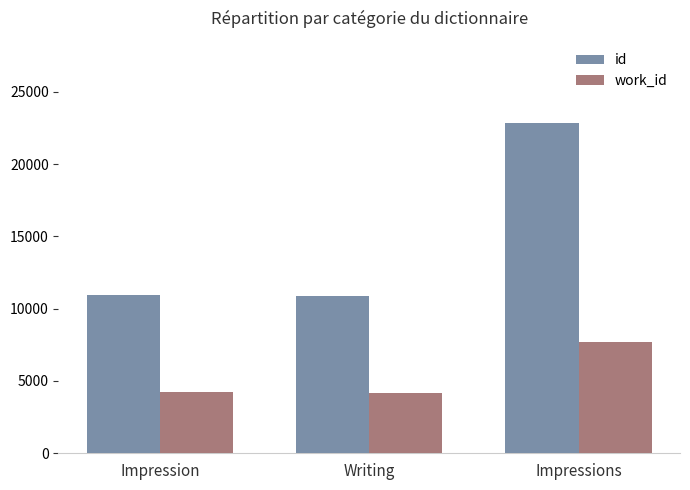

What is the greatest value displayed?

22818